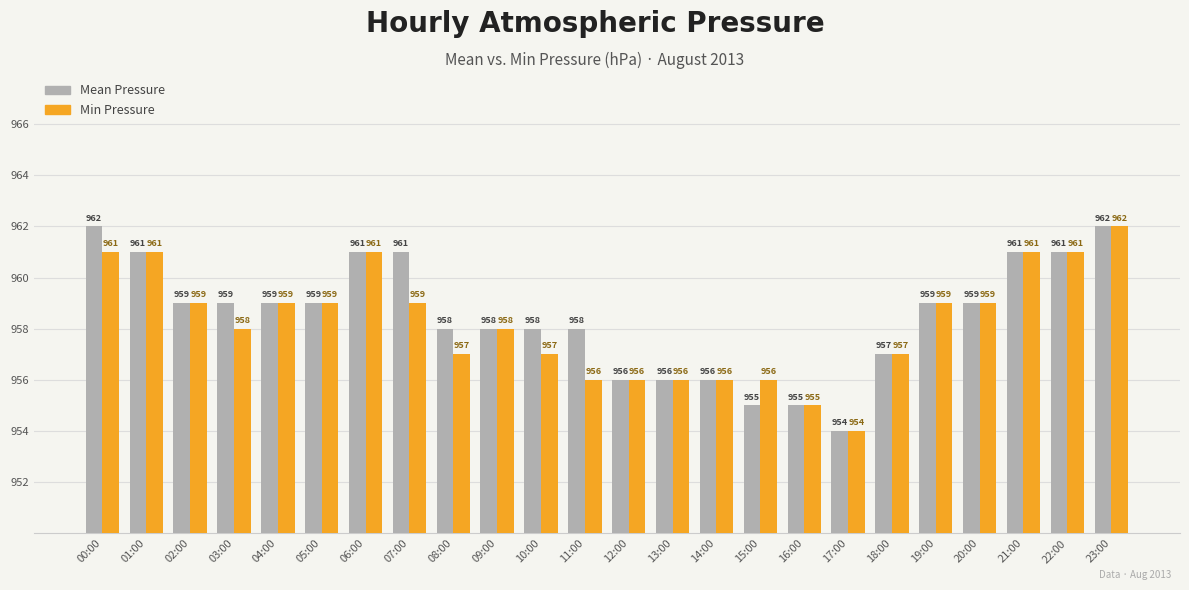

Where does the Mean Pressure series first go above 959?

00:00